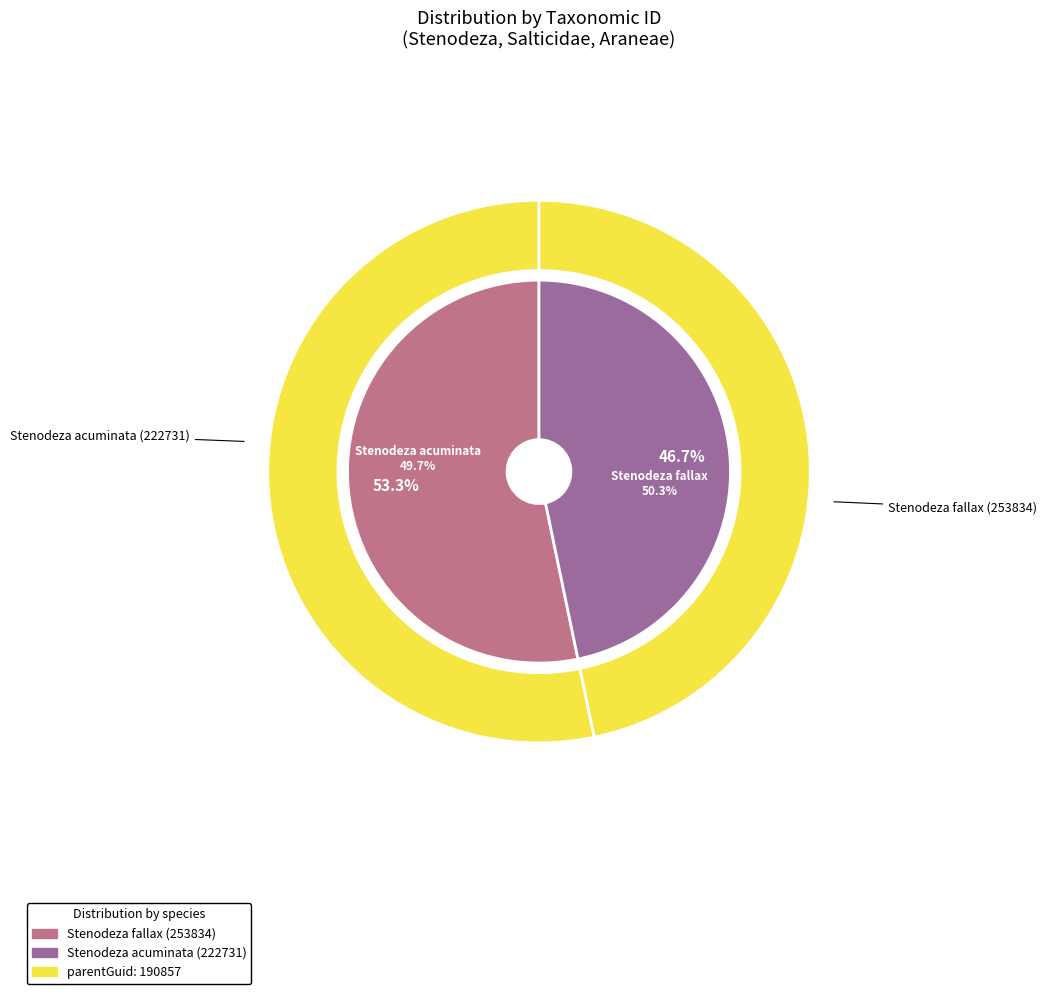

What is the change in value from Stenodeza fallax (253834) to Stenodeza acuminata (222731)?

-31103